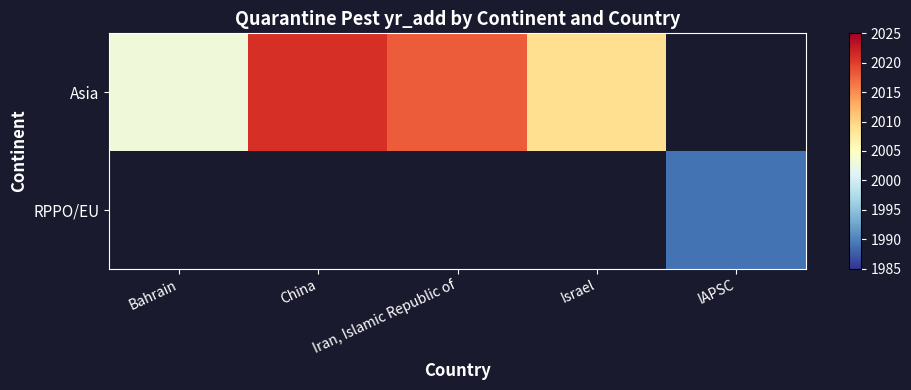

Between IAPSC and Israel, which is larger?

Israel